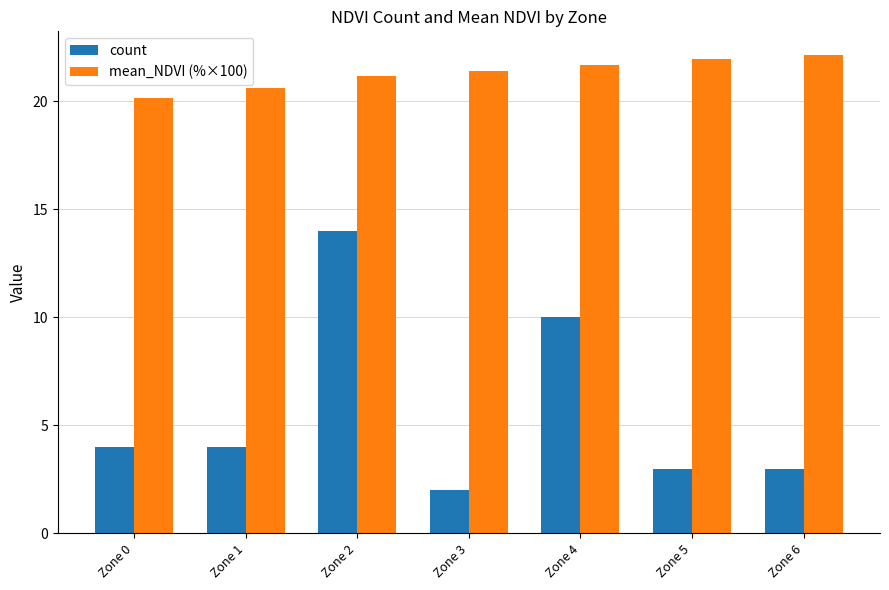

List the labels in order of mean_NDVI (%×100) value, smallest first.

Zone 0, Zone 1, Zone 2, Zone 3, Zone 4, Zone 5, Zone 6